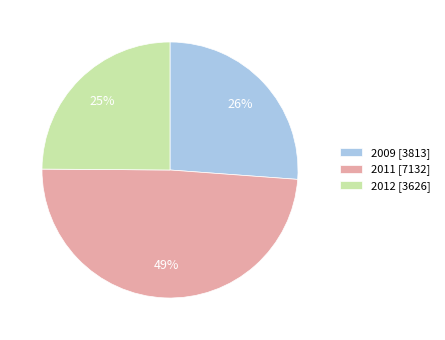

Rank the categories by value from highest to lowest.

2011, 2009, 2012